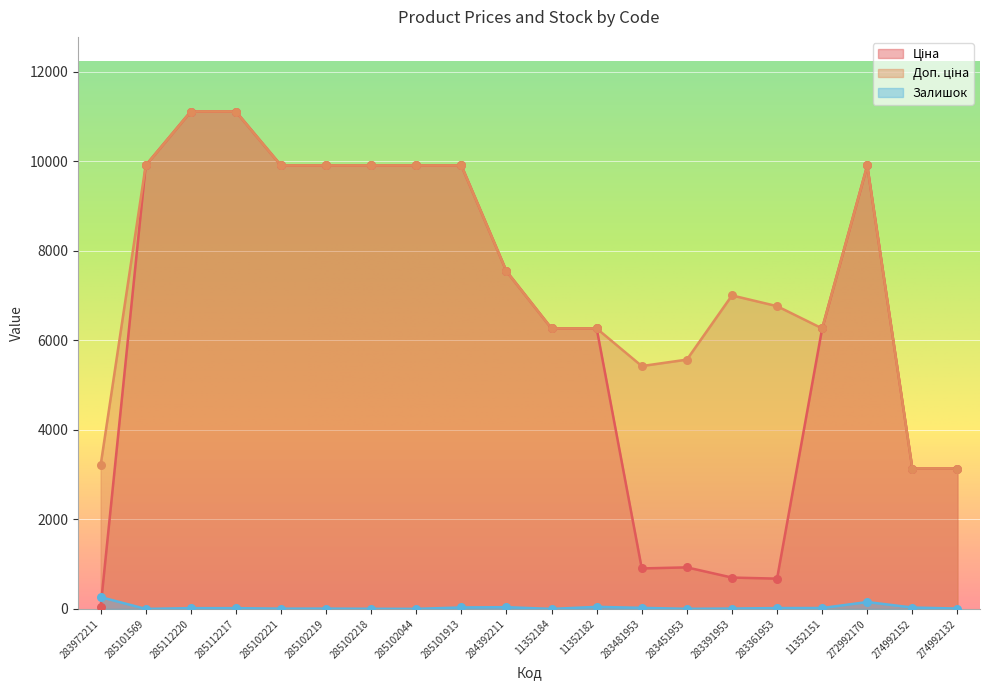

Is the value of Ціна at 284392211 greater than the value of Доп. ціна at 274992152?

Yes